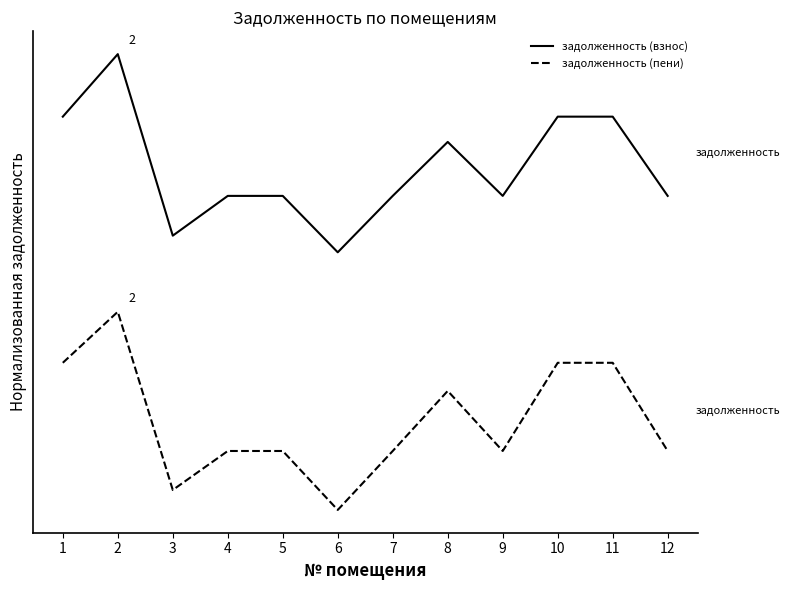

What are all the series names shown in the legend?

задолженность (взнос), задолженность (пени)